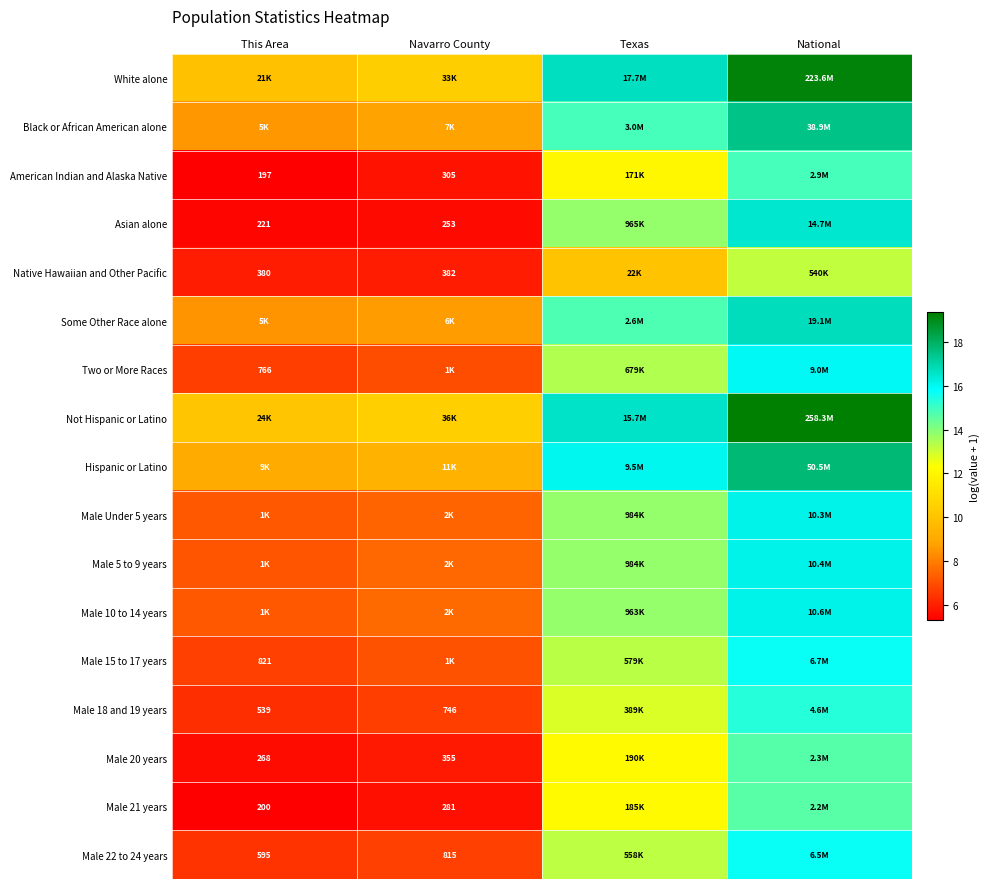

Rank the series at Navarro County from highest to lowest value.

Not Hispanic or Latino, White alone, Hispanic or Latino, Black or African American alone, Some Other Race alone, Male 10 to 14 years, Male 5 to 9 years, Male Under 5 years, Male 15 to 17 years, Two or More Races, Male 22 to 24 years, Male 18 and 19 years, Native Hawaiian and Other Pacific, Male 20 years, American Indian and Alaska Native, Male 21 years, Asian alone